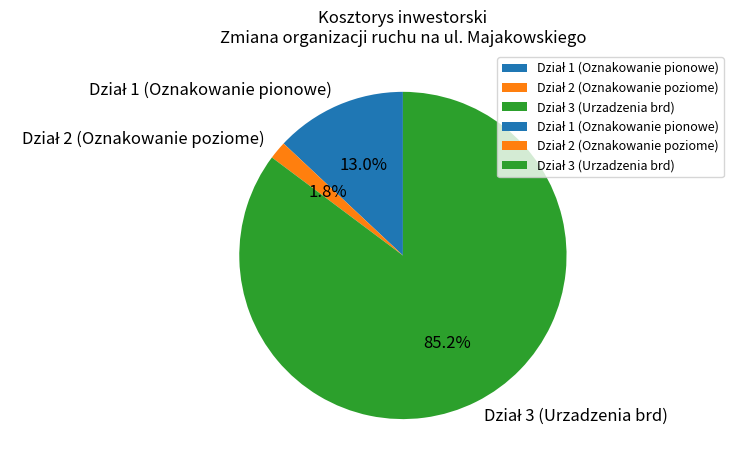

Is there a majority slice in this chart?

Yes